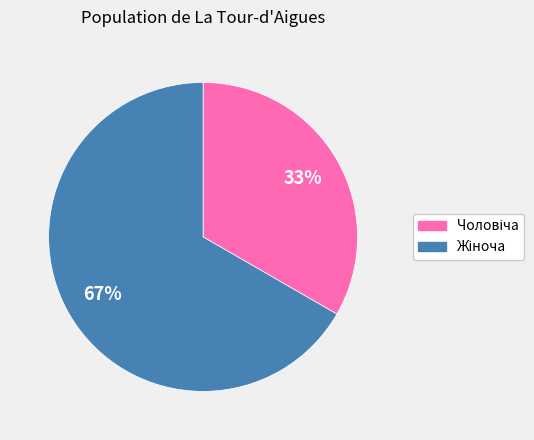

To the nearest percent, what is the average slice percentage?

50%